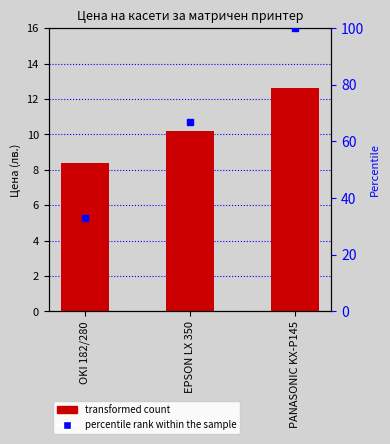

What is the sum of all values?

31.2